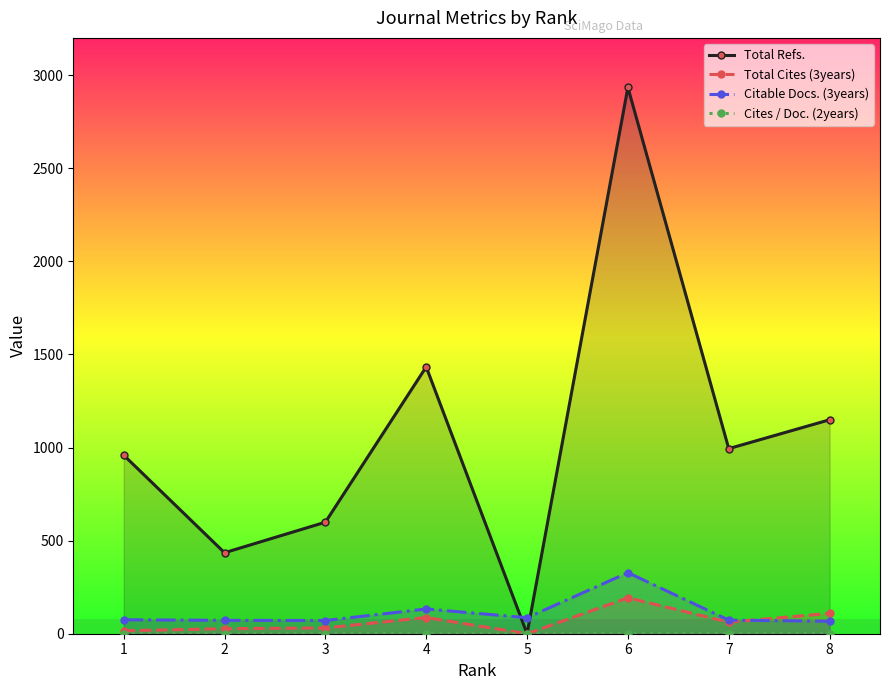

How many lines are shown in the chart?

4